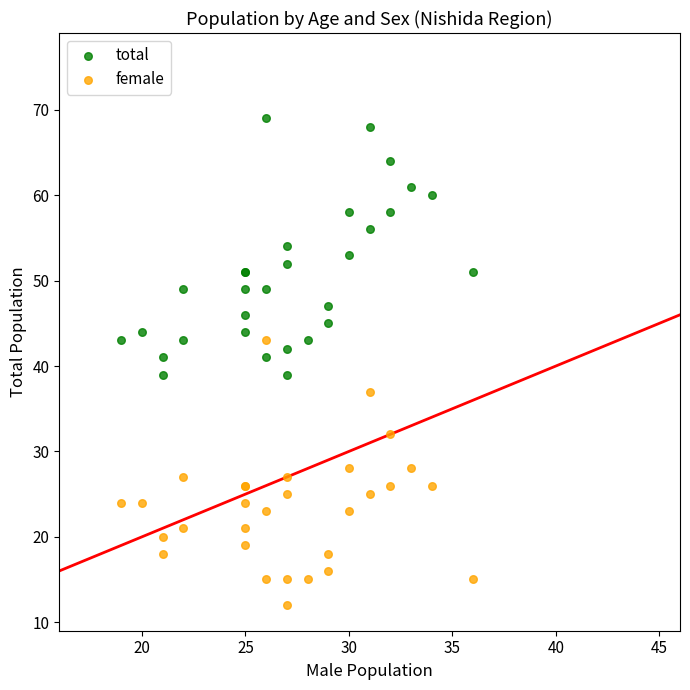

What is the X range (max minus min) for the scatter plot?

17